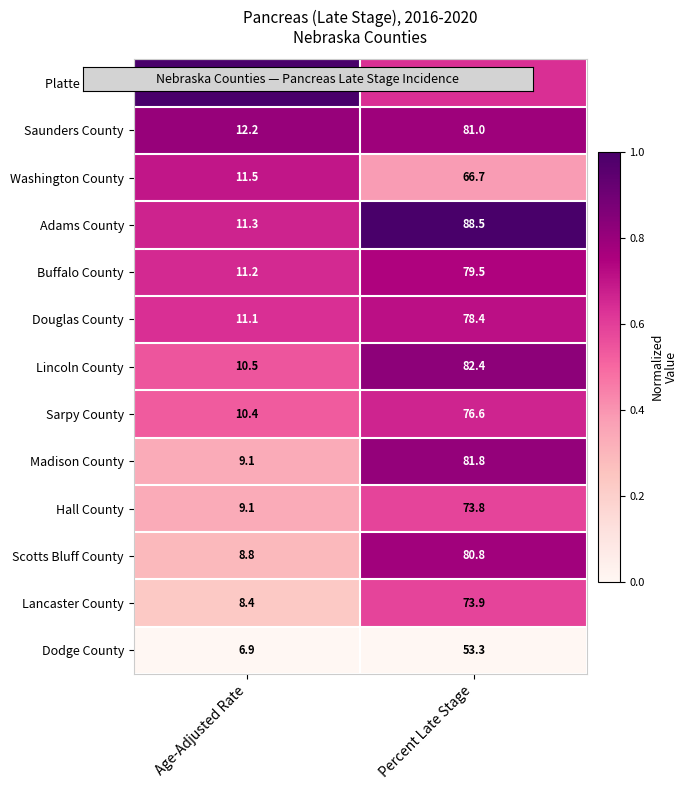

The Lancaster County series shows 14.5 at Age-Adjusted Rate. True or false?

False